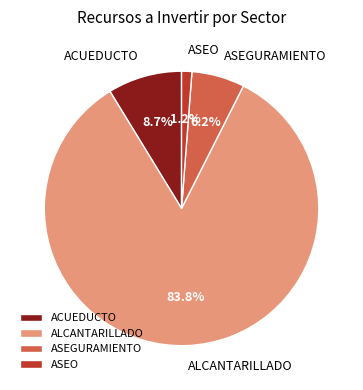

Is ALCANTARILLADO the majority of the pie?

Yes